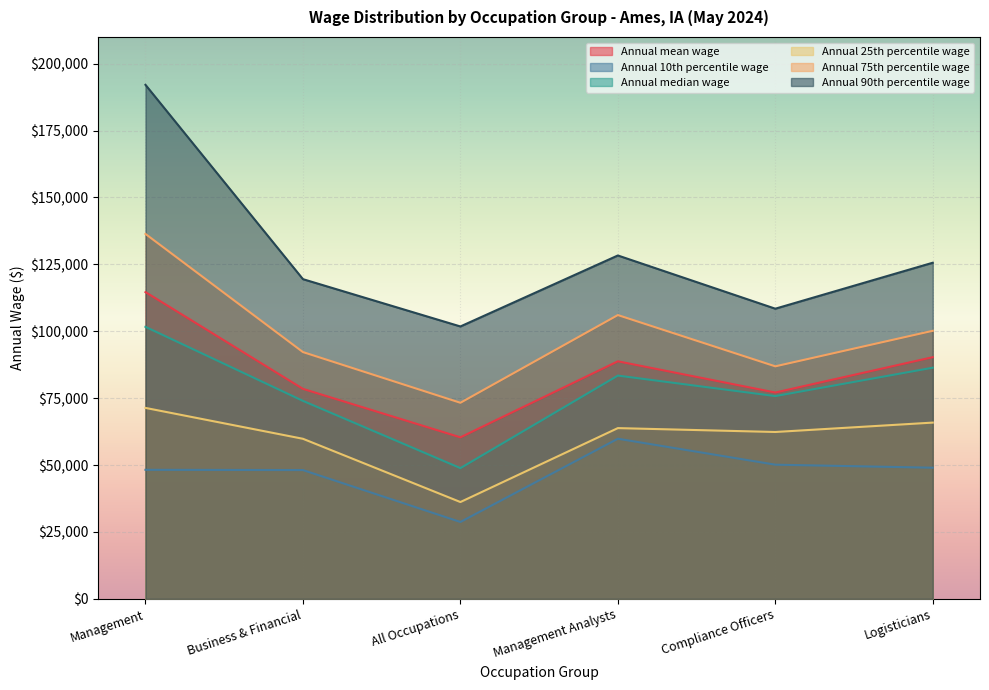

Count the number of data series in this chart.

6